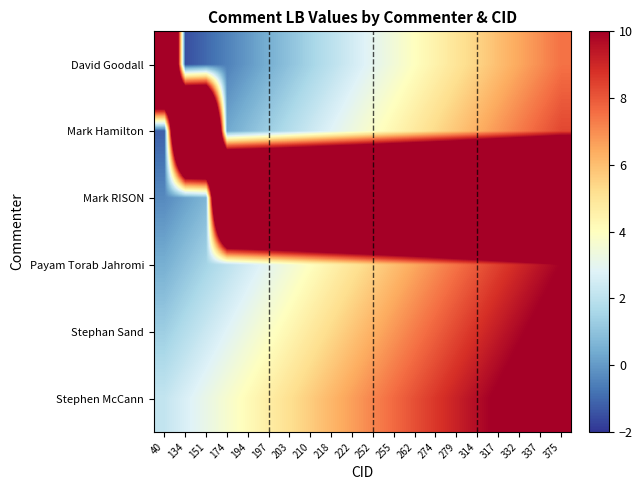

Reading right to left, transcribe all the data shown in this chart.

David Goodall: 375=7.5	337=7.0	332=6.5	317=6.0	314=5.5	279=5.0	274=4.5	262=4.0	255=3.5	252=3.0	222=2.5	218=2.0	210=1.5	203=1.0	197=0.5	194=0.0	174=-0.5	151=-1.0	134=-1.5	40=33.0
Mark Hamilton: 375=8.3	337=7.8	332=7.3	317=6.8	314=6.3	279=5.8	274=5.3	262=4.8	255=4.3	252=3.8	222=3.3	218=2.8	210=2.3	203=1.8	197=1.3	194=0.8	174=0.3	151=33.8	134=33.8	40=-1.2
Mark RISON: 375=34.7	337=34.7	332=34.7	317=34.7	314=34.7	279=34.7	274=34.7	262=34.7	255=34.7	252=34.7	222=34.7	218=34.7	210=34.7	203=34.7	197=34.7	194=34.7	174=34.7	151=0.7	134=0.2	40=-0.3
Payam Torab Jahromi: 375=10.0	337=9.5	332=9.0	317=8.5	314=8.0	279=7.5	274=7.0	262=6.5	255=6.0	252=5.5	222=5.0	218=4.5	210=4.0	203=3.5	197=3.0	194=2.5	174=2.0	151=1.5	134=1.0	40=0.5
Stephan Sand: 375=10.8	337=10.3	332=9.8	317=9.3	314=8.8	279=8.3	274=7.8	262=7.3	255=6.8	252=6.3	222=5.8	218=5.3	210=4.8	203=4.3	197=3.8	194=3.3	174=2.8	151=2.3	134=1.8	40=1.3
Stephen McCann: 375=11.7	337=11.2	332=10.7	317=10.2	314=9.7	279=9.2	274=8.7	262=8.2	255=7.7	252=7.2	222=6.7	218=6.2	210=5.7	203=5.2	197=4.7	194=4.2	174=3.7	151=3.2	134=2.7	40=2.2